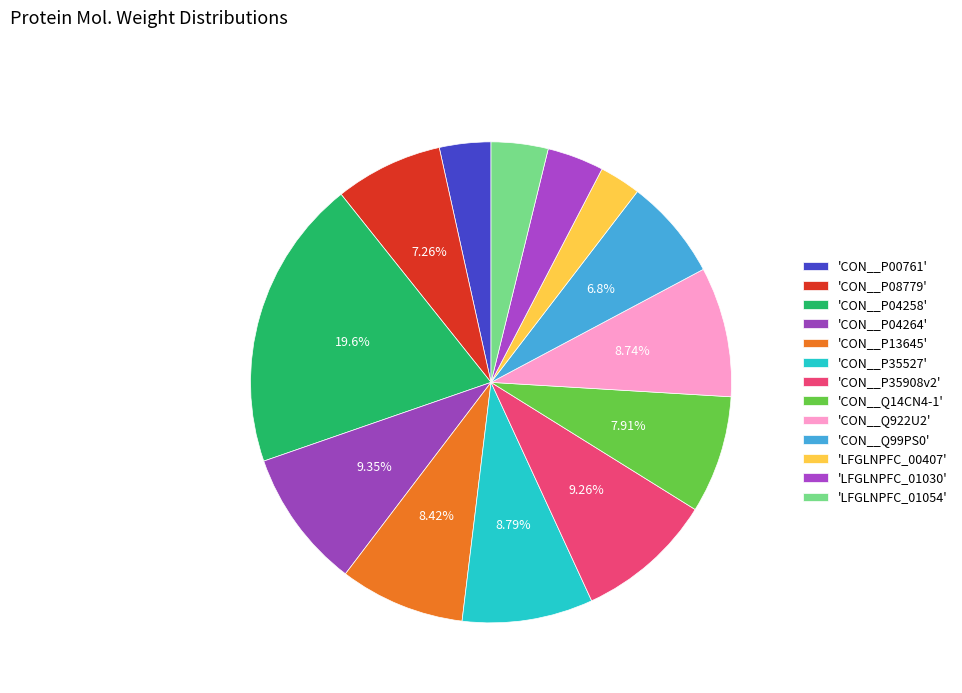

Count the number of slices in the pie.

13